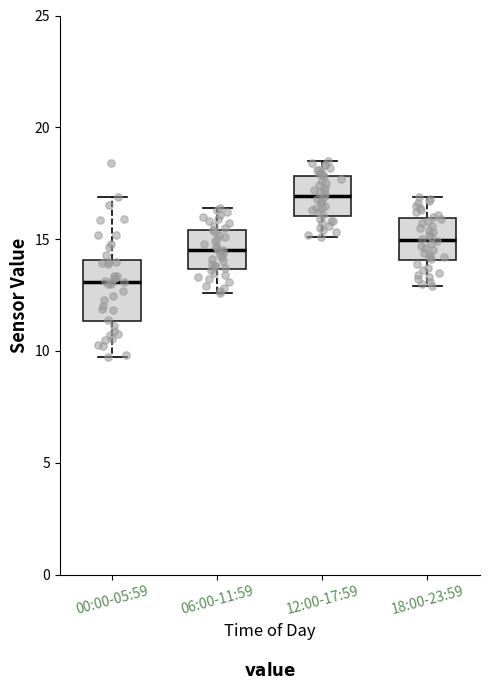

Which box has the lowest median line?

00:00-05:59